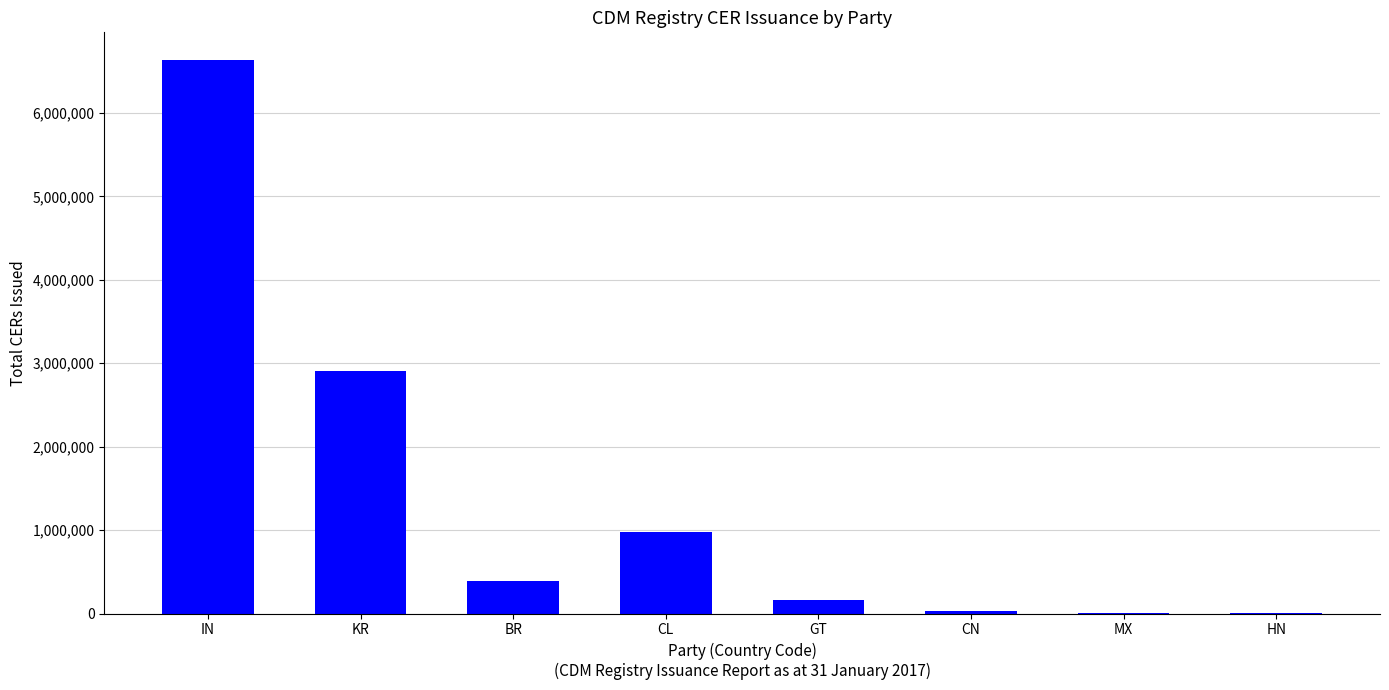

The value at KR is 3960465. True or false?

False